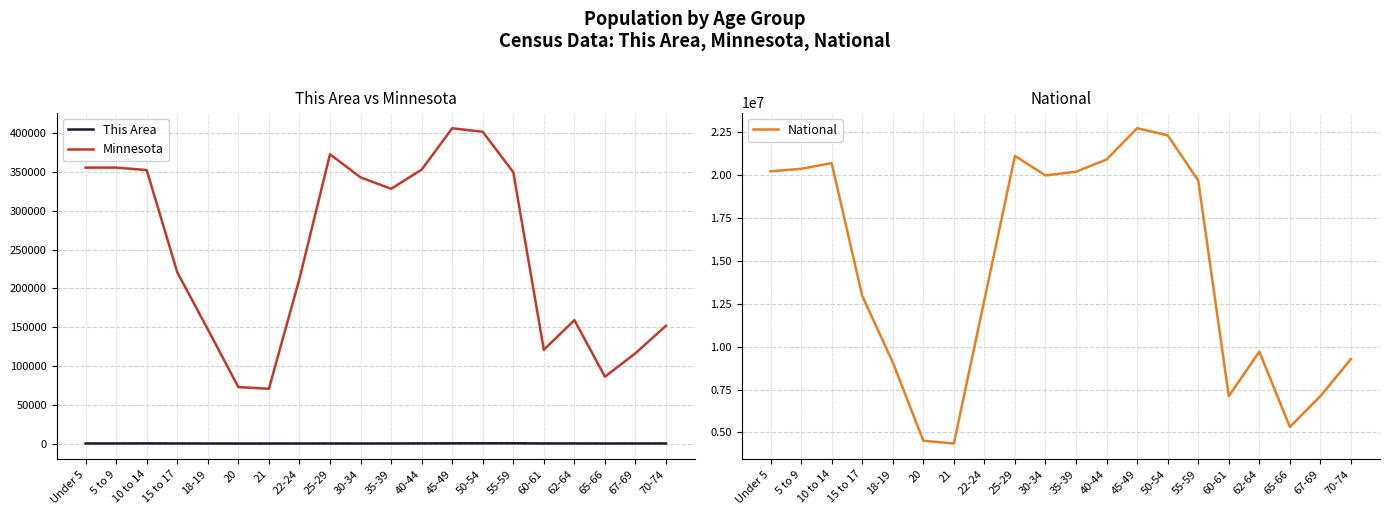

The This Area series shows 95 at 18-19. True or false?

False